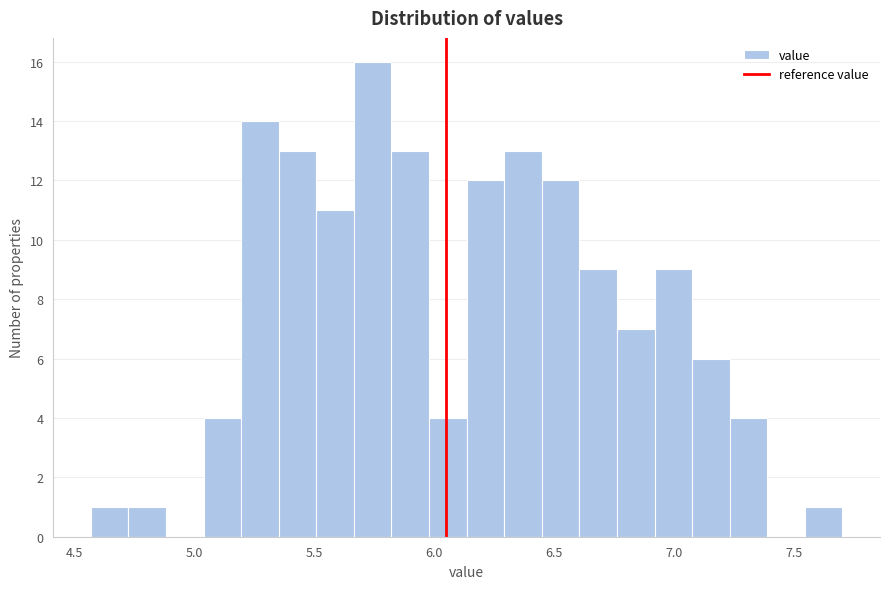

Read against the x-axis, roughly where is the centre of the tallest bar?

5.75